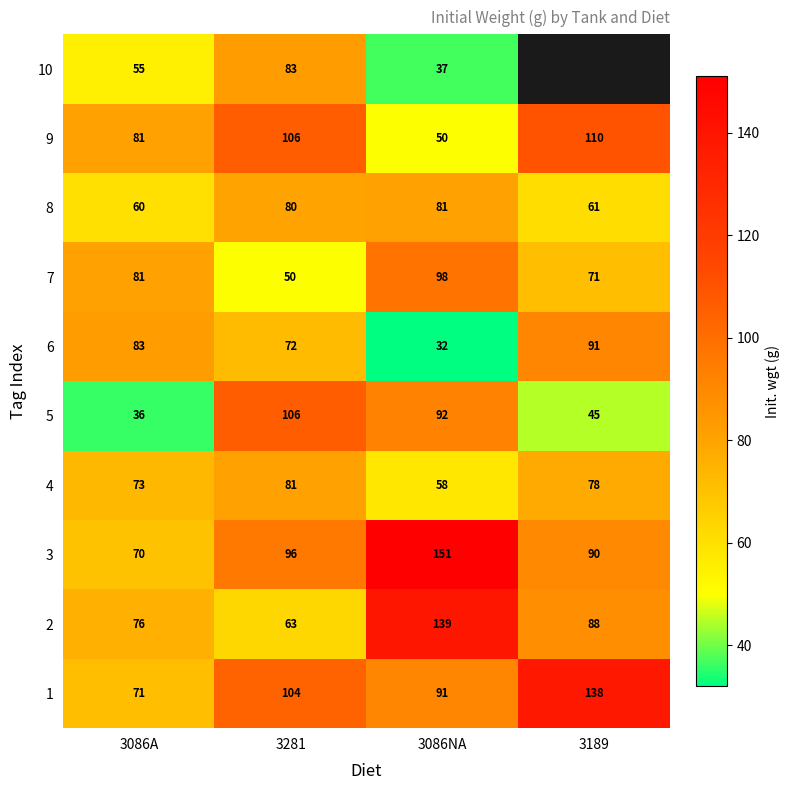

What is the difference between the highest and lowest values at 3086NA?

119